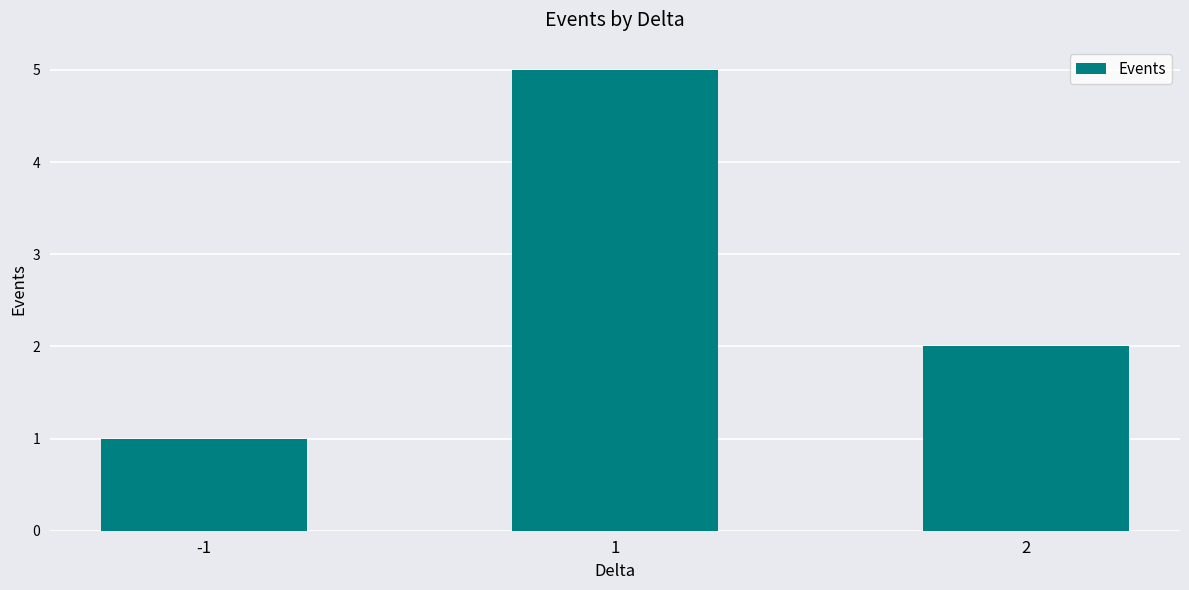

Is it true that the value at 1 is 5?

True